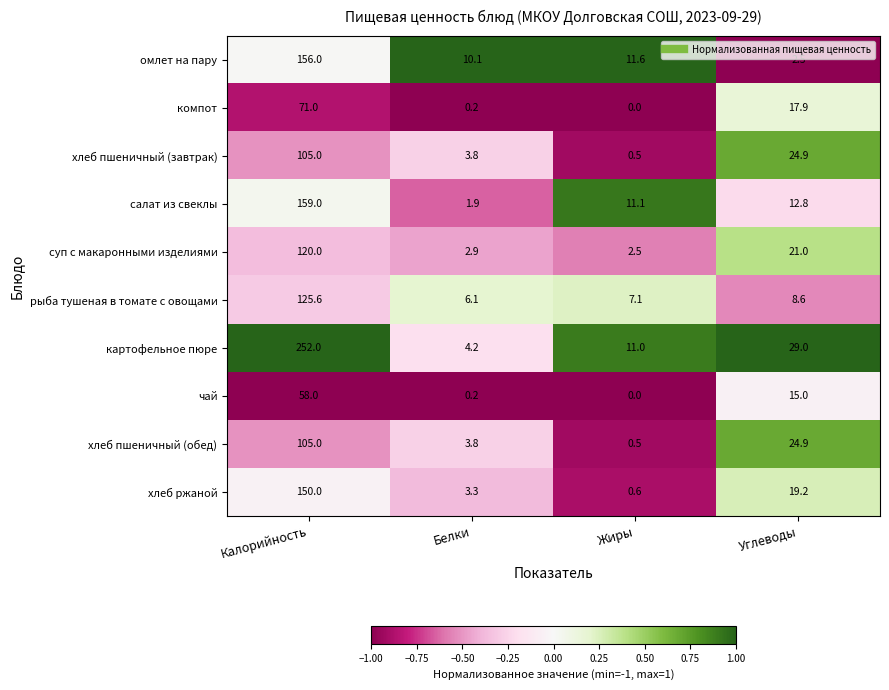

How many data points in хлеб пшеничный (обед) are above 24?

2